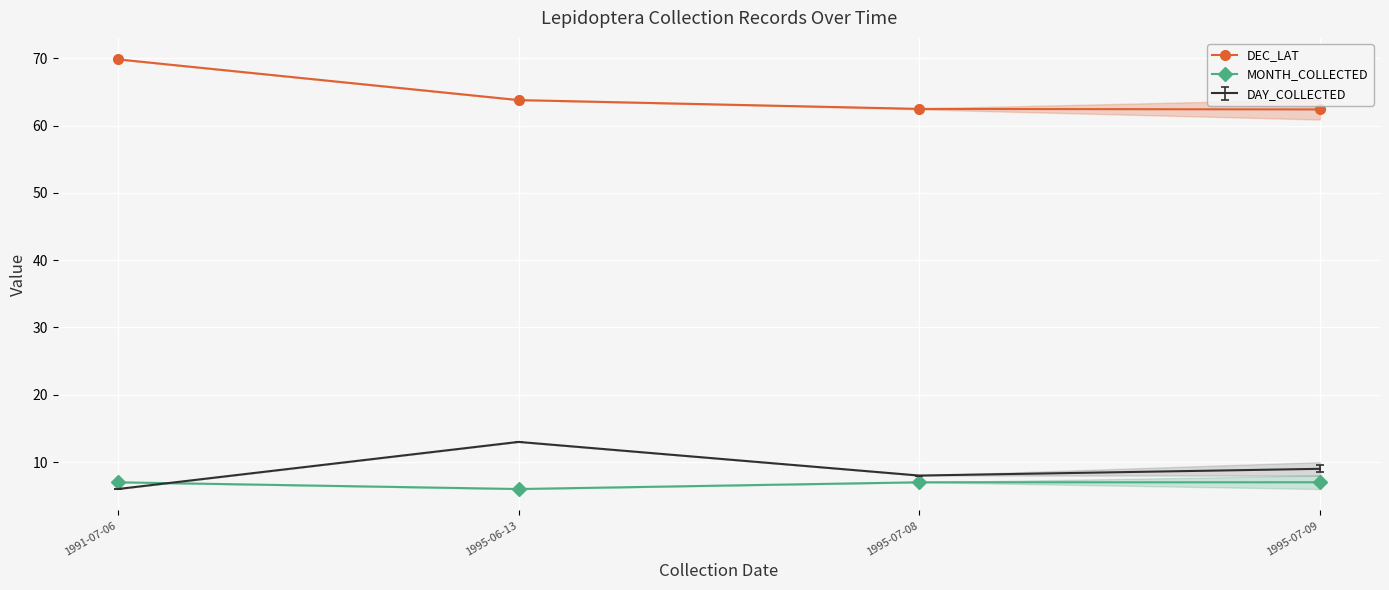

Where is MONTH_COLLECTED nearest to the value 6?

1995-06-13